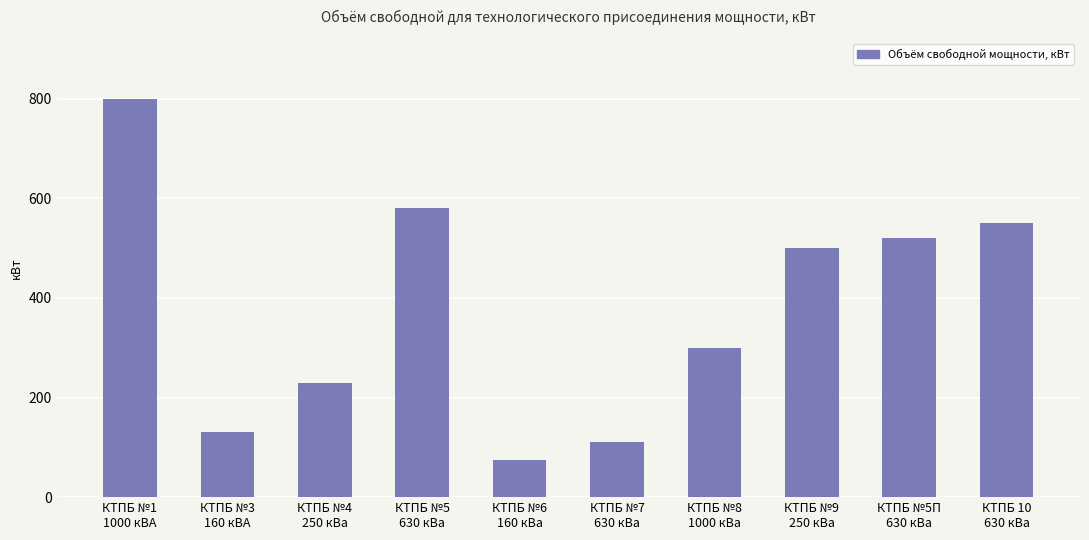

What position from the left is КТПБ №6
160 кВа?

5